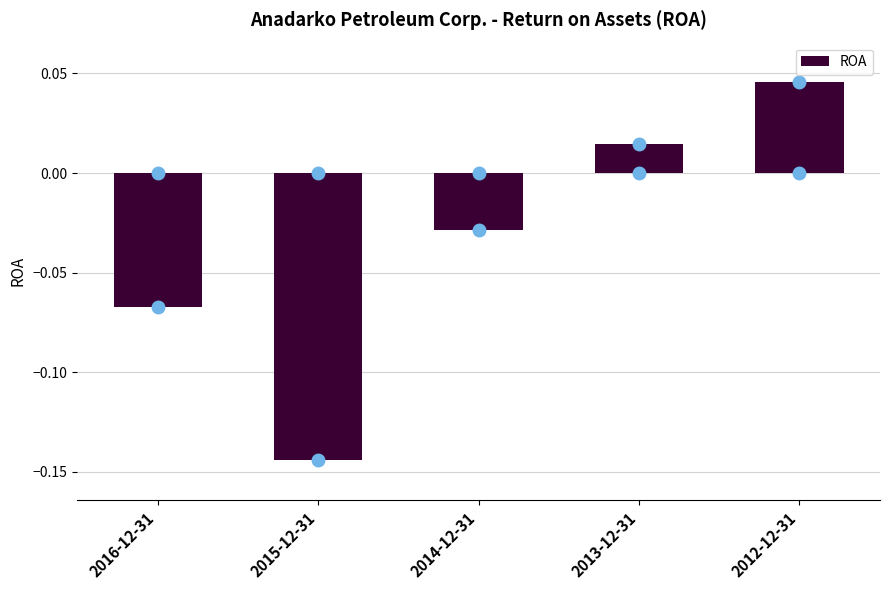

List the labels in order of value, smallest first.

2015-12-31, 2016-12-31, 2014-12-31, 2013-12-31, 2012-12-31